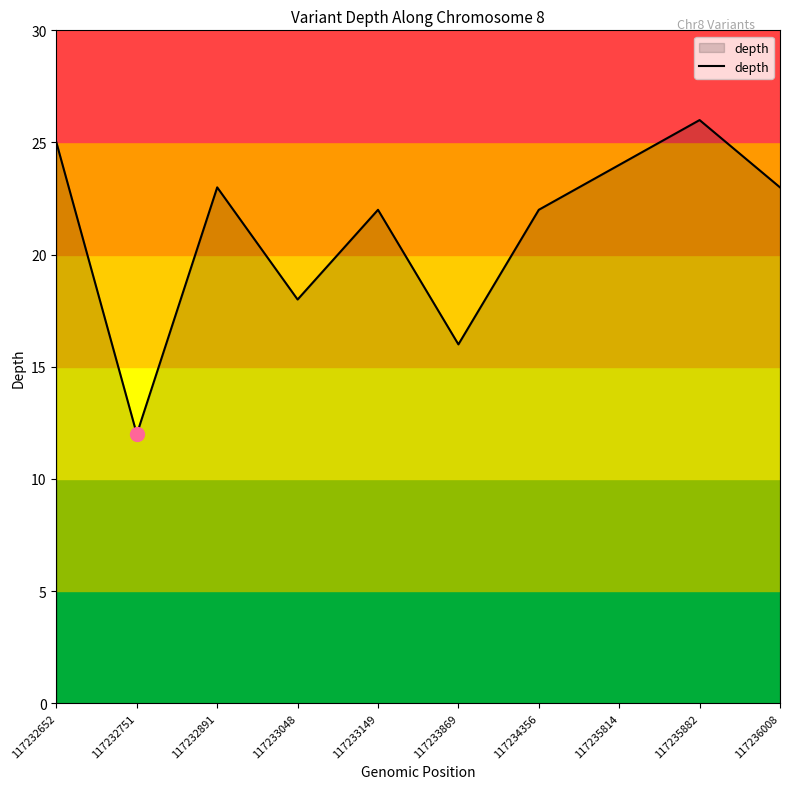

Which label corresponds to the largest value in the chart?

117235882